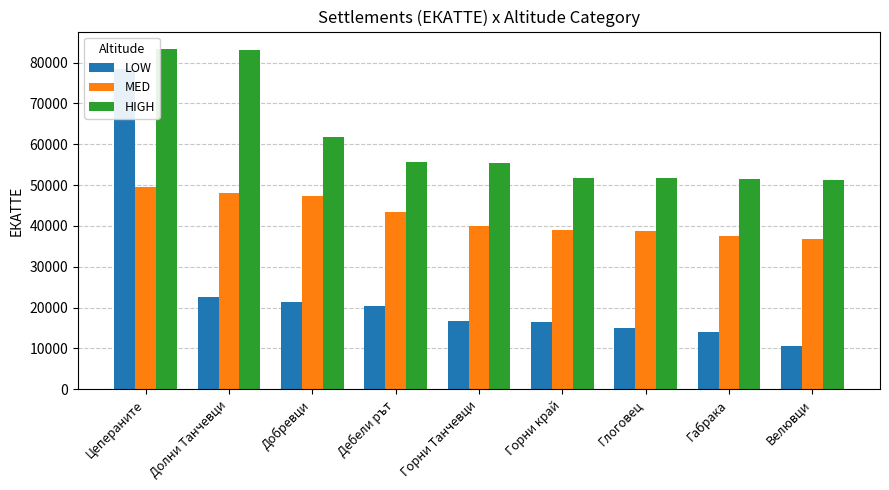

True or false: LOW has a value of 29762 at Дебели рът.

False